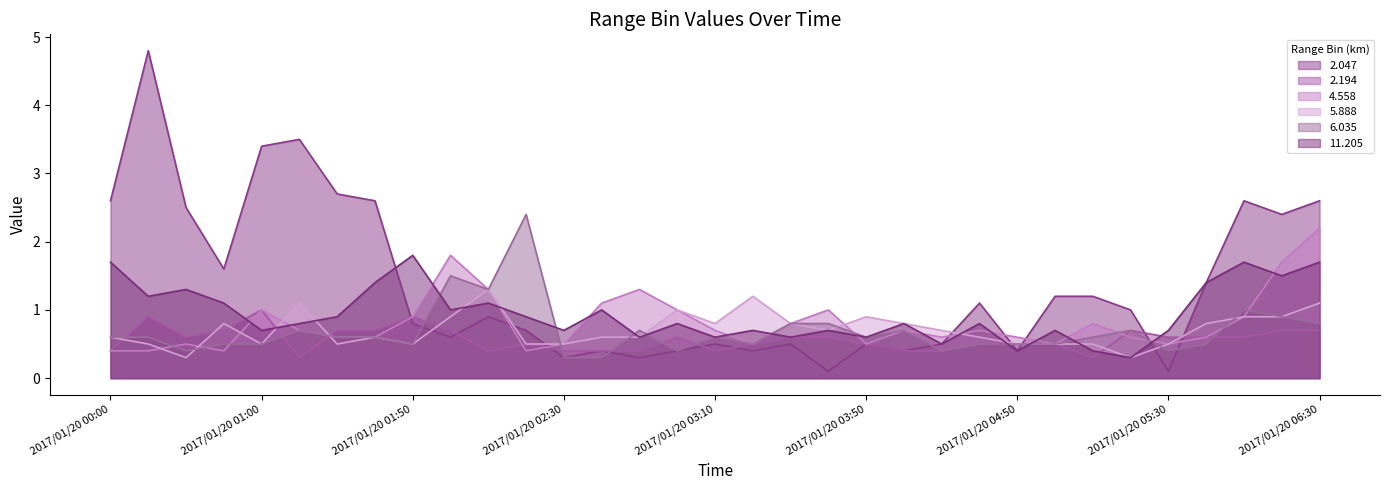

Where do 2.194 and 2.047 first cross each other?

2017/01/20 01:30 and 2017/01/20 01:50